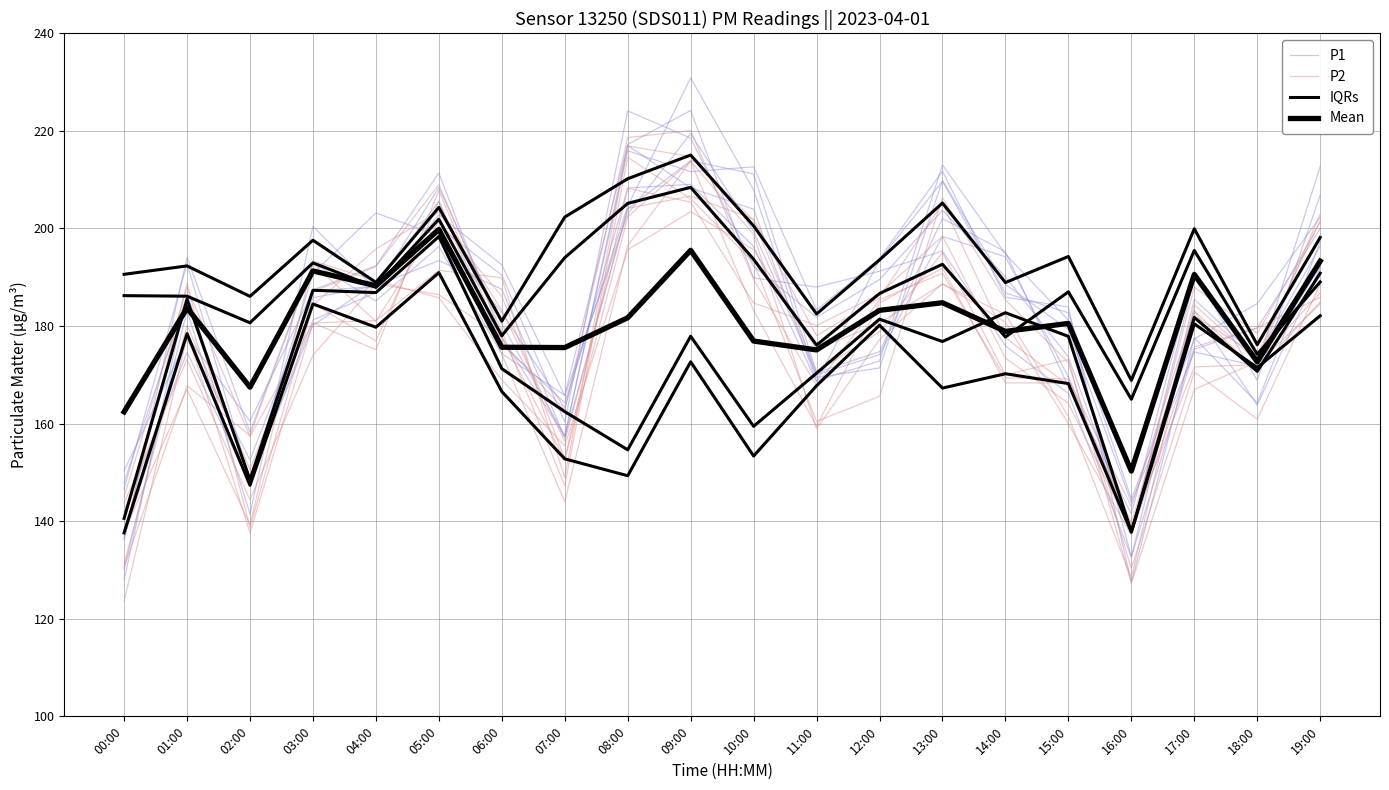

How many lines are shown in the chart?

4